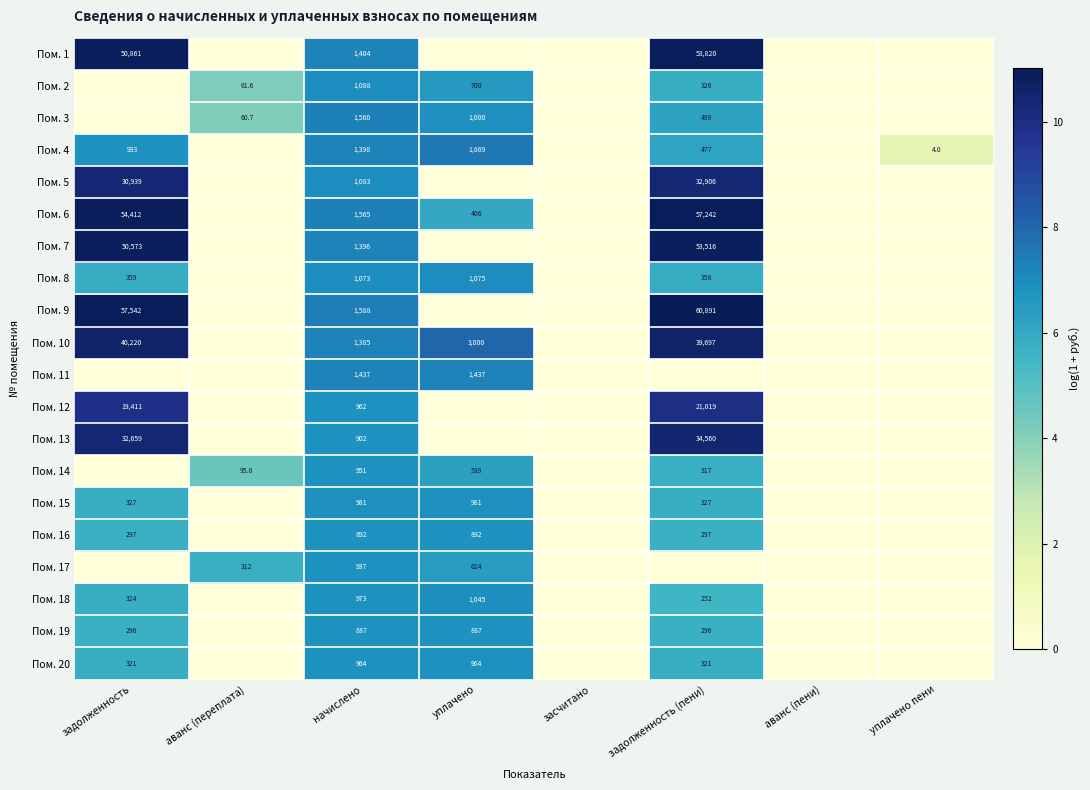

Rank the series at начислено from lowest to highest value.

Пом. 19, Пом. 16, Пом. 13, Пом. 17, Пом. 14, Пом. 12, Пом. 20, Пом. 18, Пом. 15, Пом. 8, Пом. 5, Пом. 2, Пом. 10, Пом. 7, Пом. 4, Пом. 1, Пом. 11, Пом. 3, Пом. 6, Пом. 9